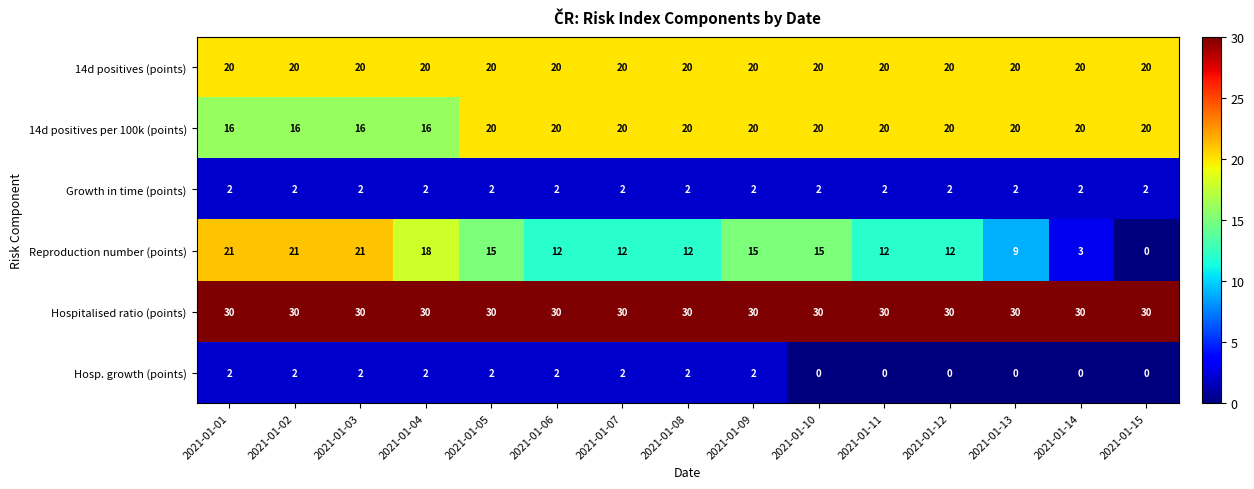

How many distinct data groups are displayed?

6